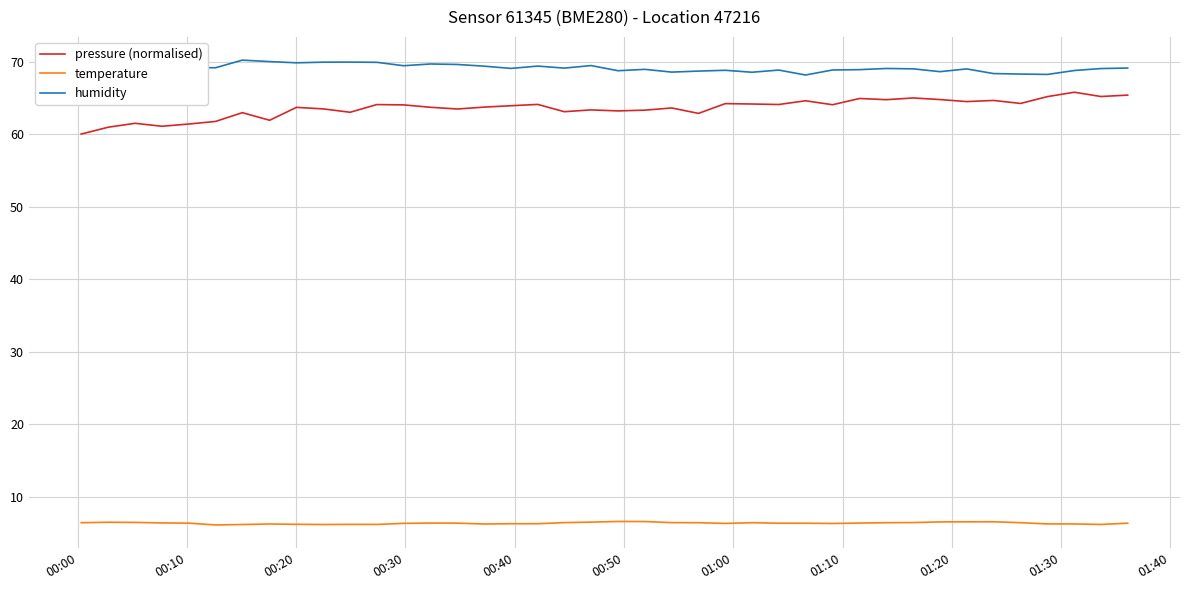

At how many categories does at least one series exceed 21?

40